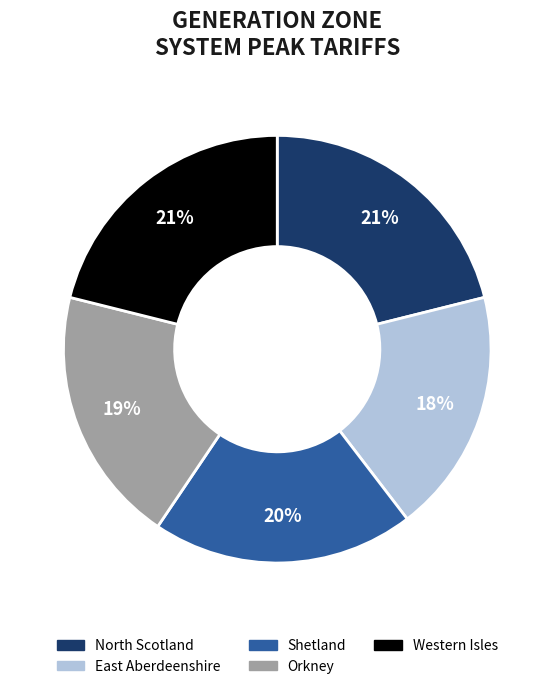

The Orkney slice represents 19% of the pie. True or false?

True